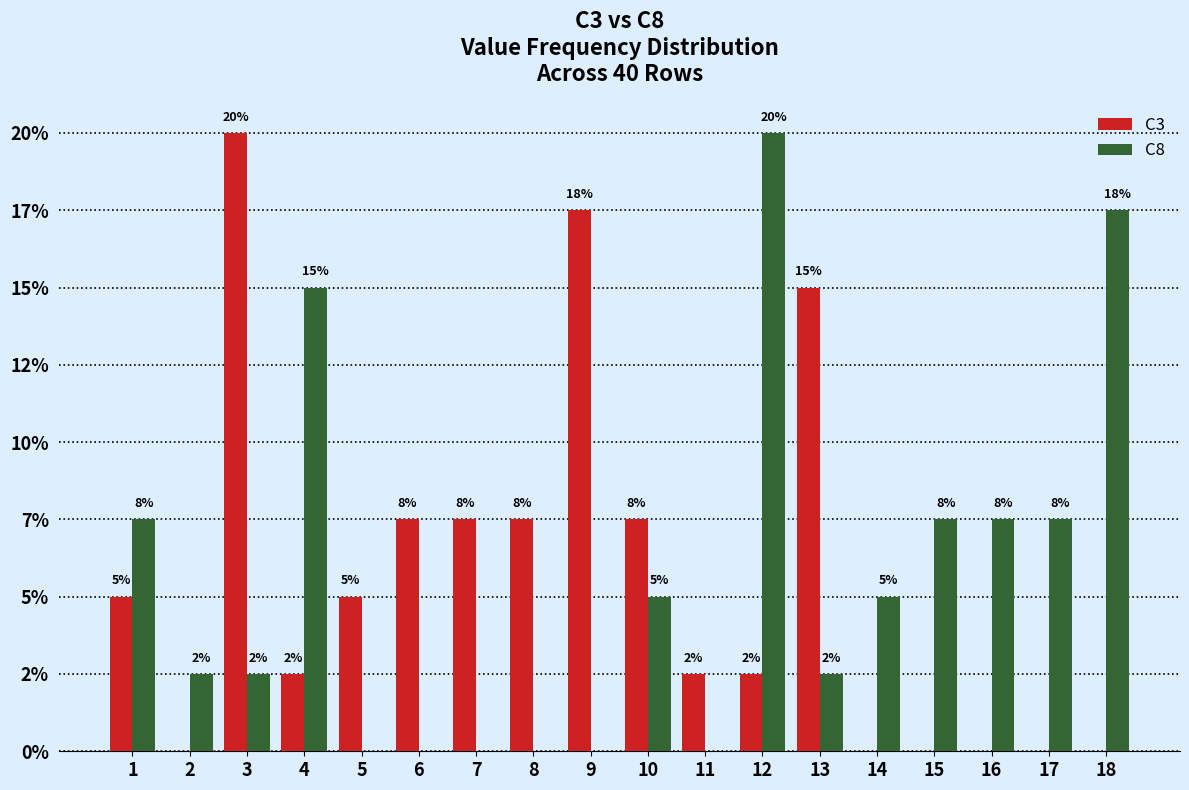

Is it true that C8 equals 20.0 at 12?

True